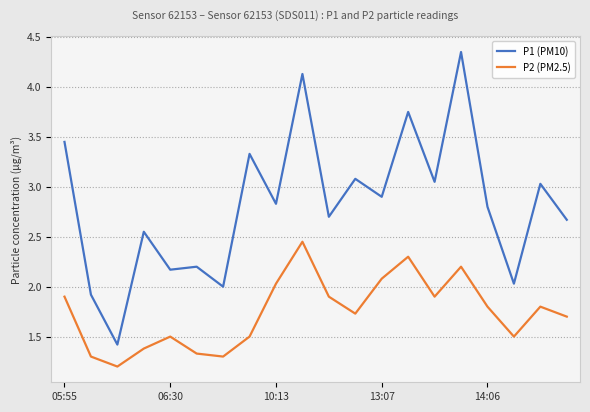

Which series has the largest range (max minus min)?

P1 (PM10)